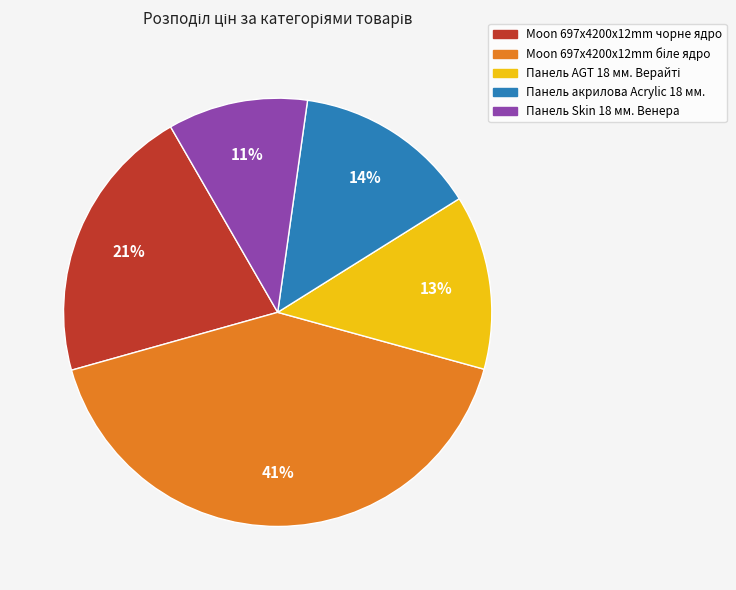

What is the smallest slice in the pie chart?

Панель Skin 18 мм. Венера